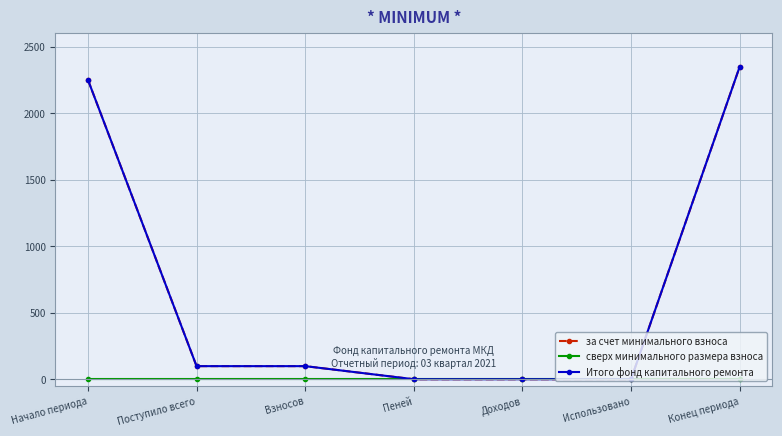

Where is за счет минимального взноса nearest to the value 1174?

Поступило всего